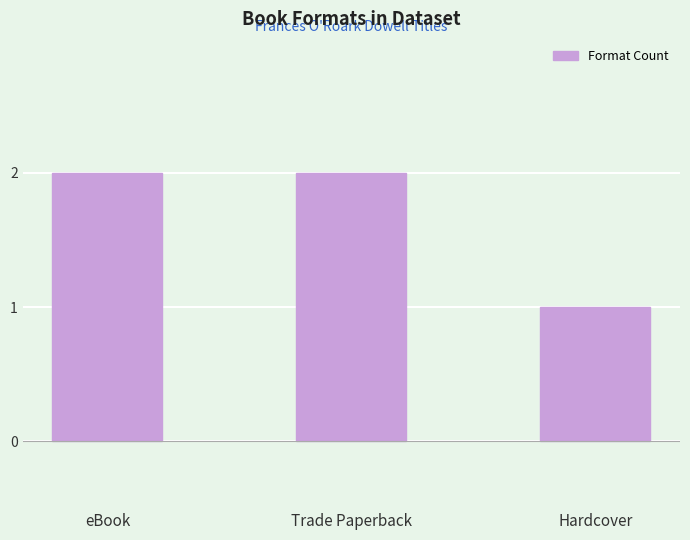

What is the label of the 3rd bar from the left?

Hardcover